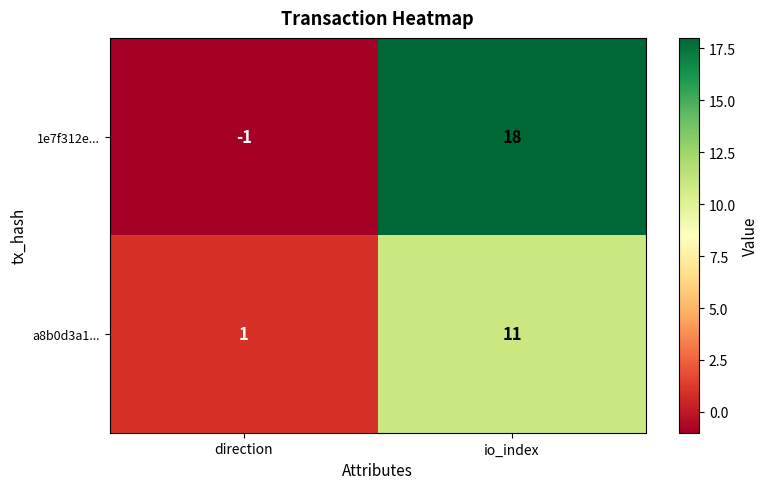

What is the minimum value shown in the chart?

-1